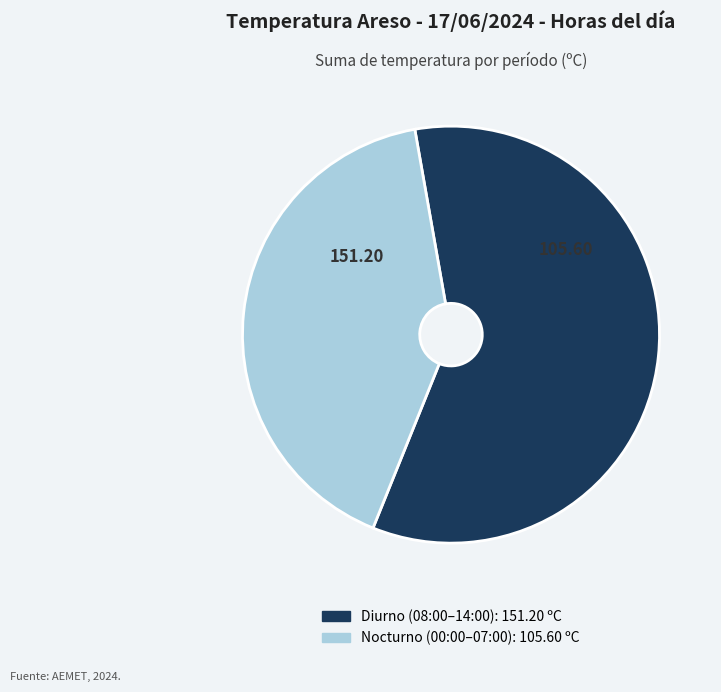

How many segments does this pie chart have?

2